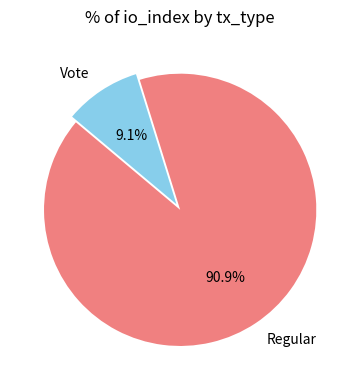

Which slice is the smallest?

Vote